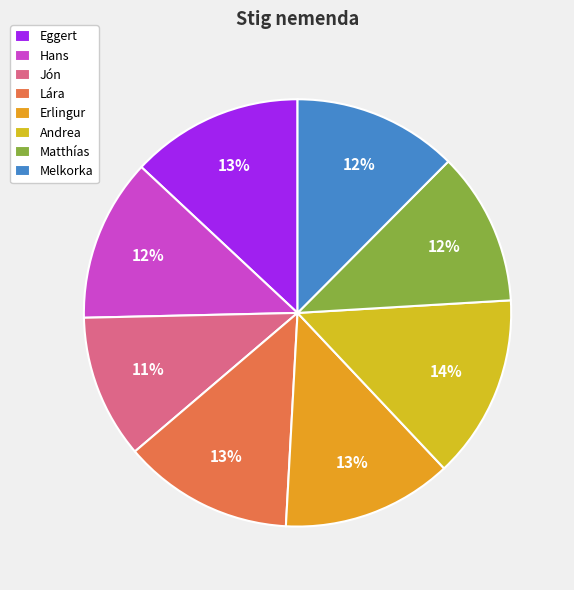

Rank the categories by value from highest to lowest.

Andrea, Eggert, Lára, Erlingur, Melkorka, Hans, Matthías, Jón